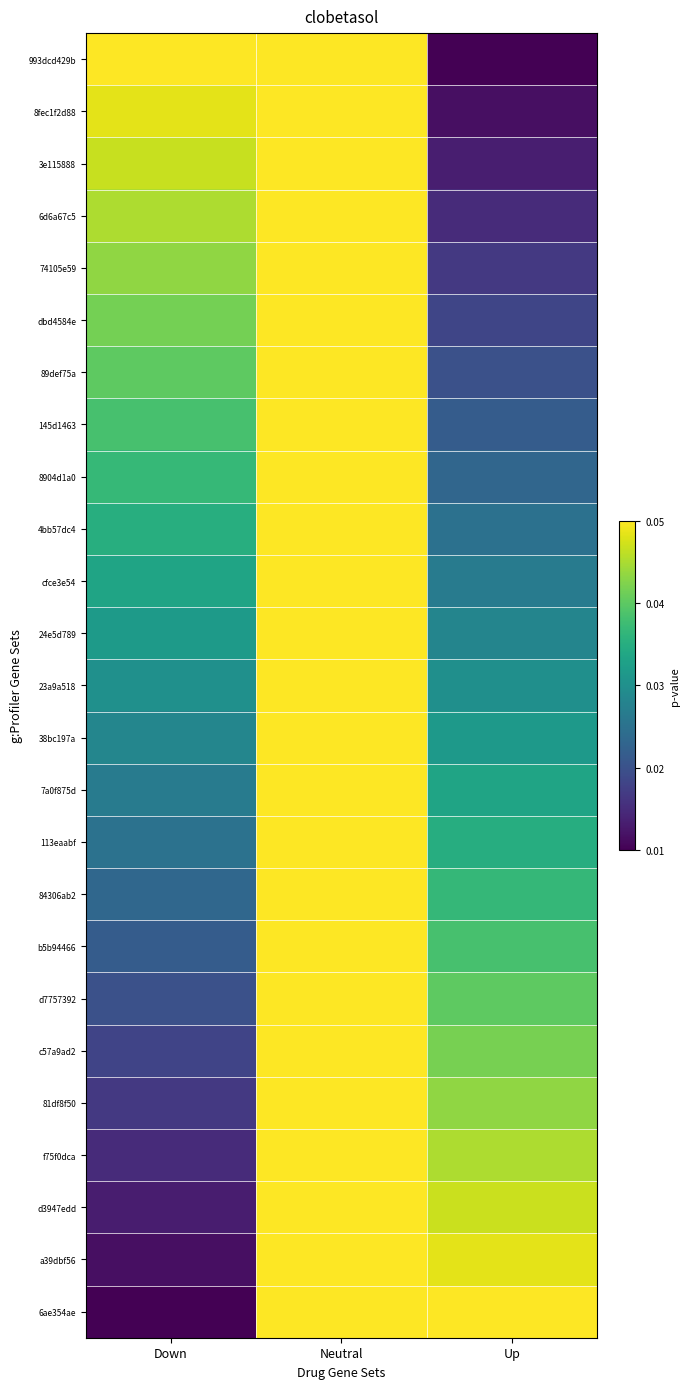

At which category is the sum across all series the highest?

Neutral